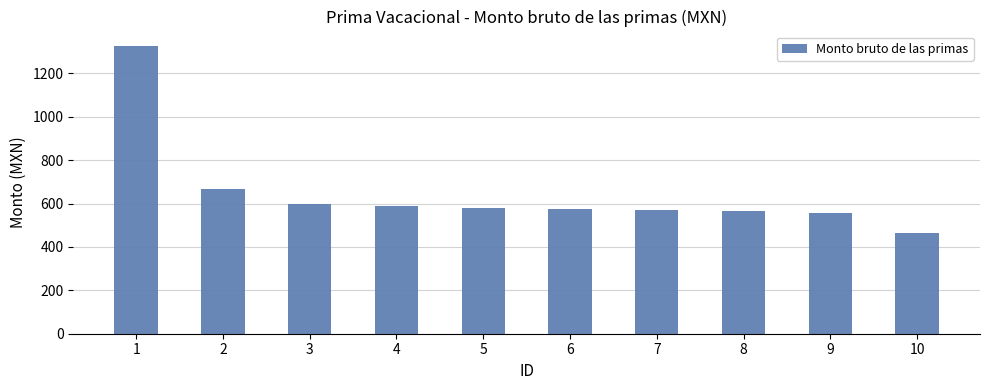

Which label corresponds to the smallest value in the chart?

10